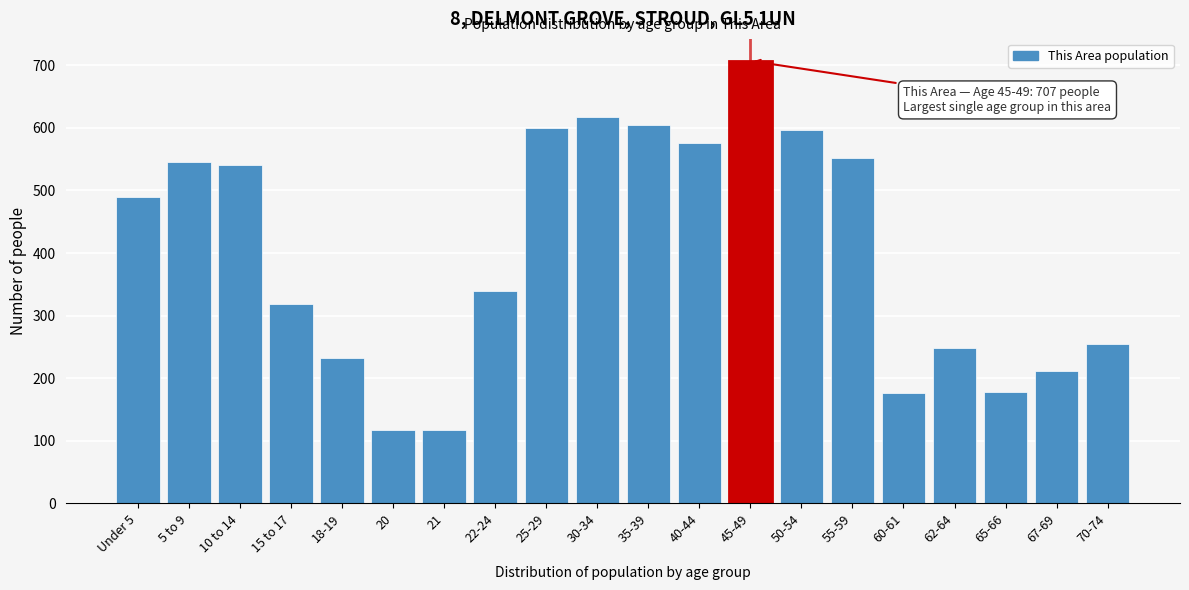

What is the change in value from 45-49 to 62-64?

-458